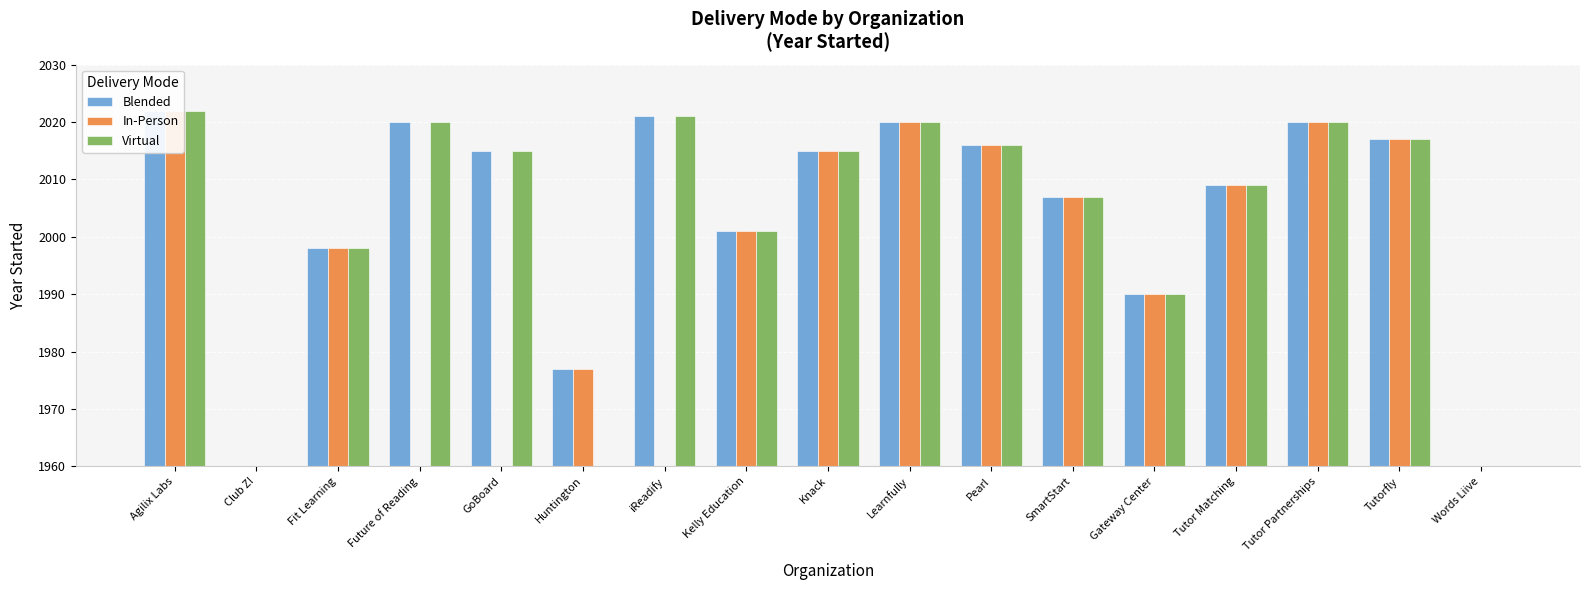

How many distinct data groups are displayed?

3